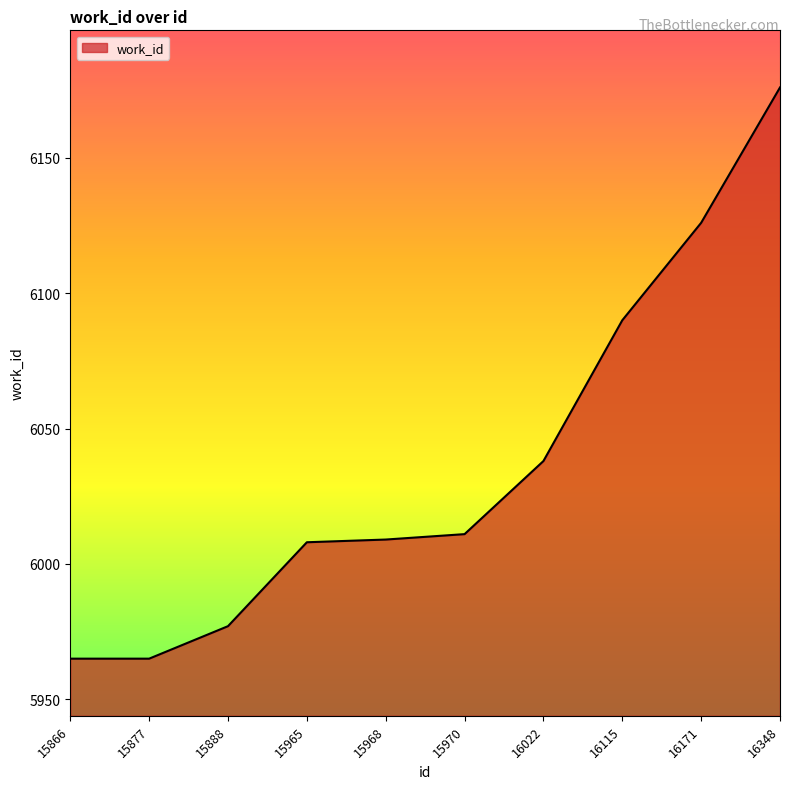

What is the difference between the maximum and minimum values?

211